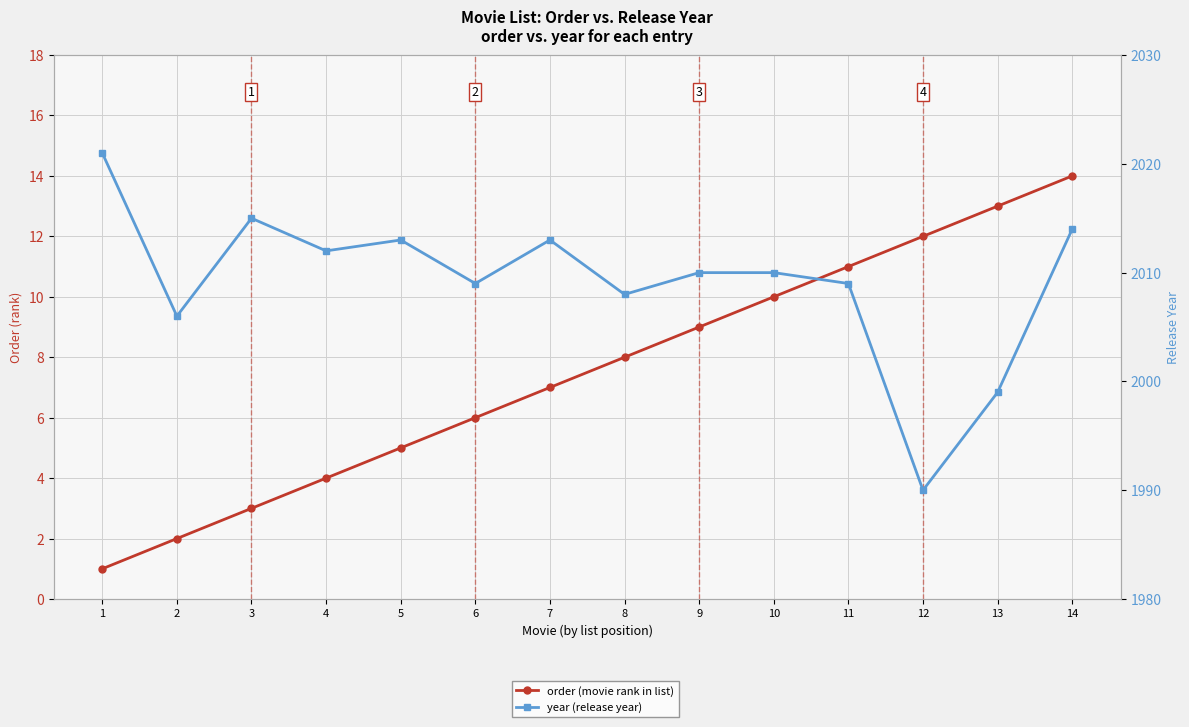

True or false: order (movie rank in list) and year (release year) intersect in this chart.

False